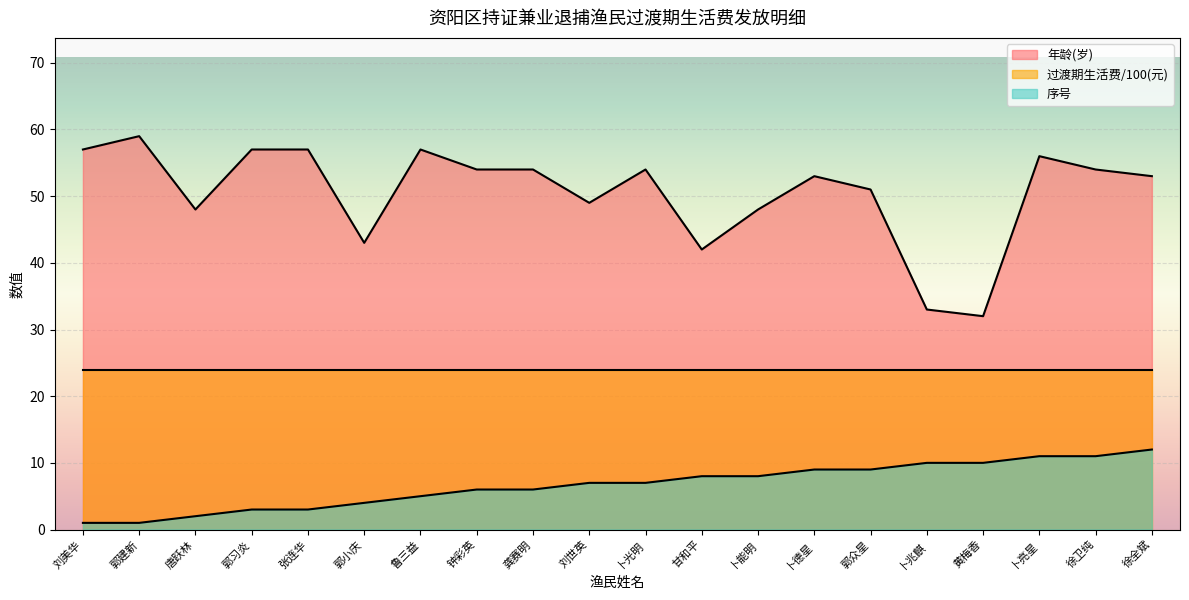

At which label does 年龄(岁) first exceed 54?

刘美华